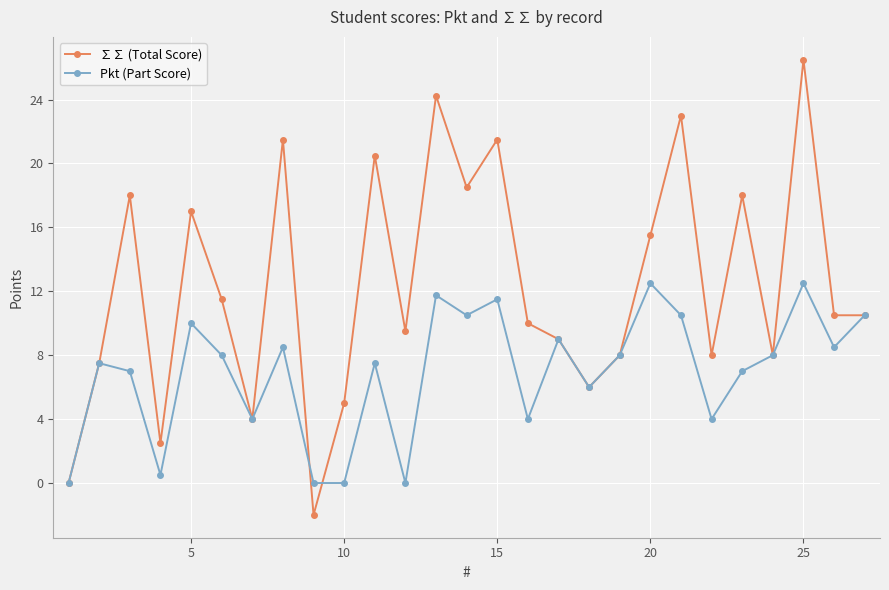

Which series has the largest total across all categories?

∑∑ (Total Score)